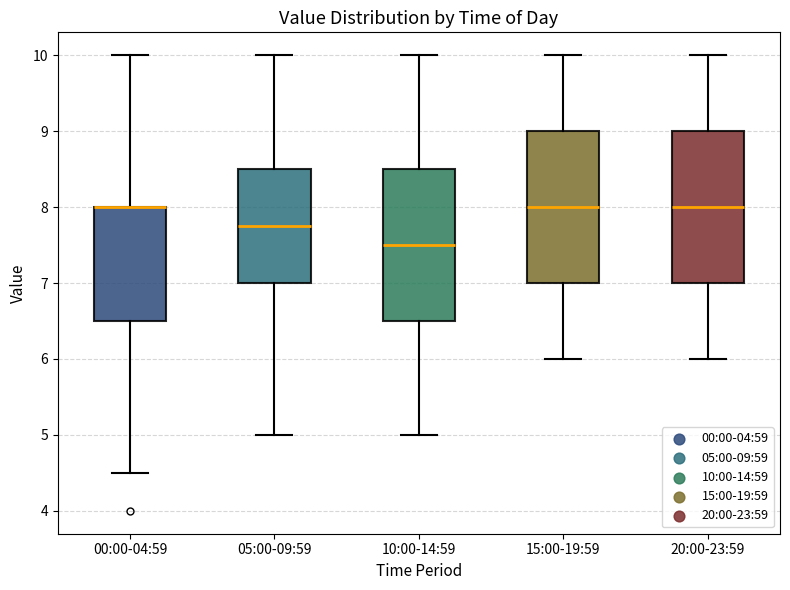

Reading left to right, transcribe this box plot: for each box, give where its median line is, the range the box spans, and where its two whiskers end, as read against the y-axis. The values are not printed on the chart, so give them approximately, as read against the axis.

00:00-04:59: median 8.0 (drawn on the box's upper edge), box 6.5 to 8.0, whiskers 4.5 to 10.0
05:00-09:59: median 7.8, box 7.0 to 8.5, whiskers 5.0 to 10.0
10:00-14:59: median 7.5, box 6.5 to 8.5, whiskers 5.0 to 10.0
15:00-19:59: median 8.0, box 7.0 to 9.0, whiskers 6.0 to 10.0
20:00-23:59: median 8.0, box 7.0 to 9.0, whiskers 6.0 to 10.0